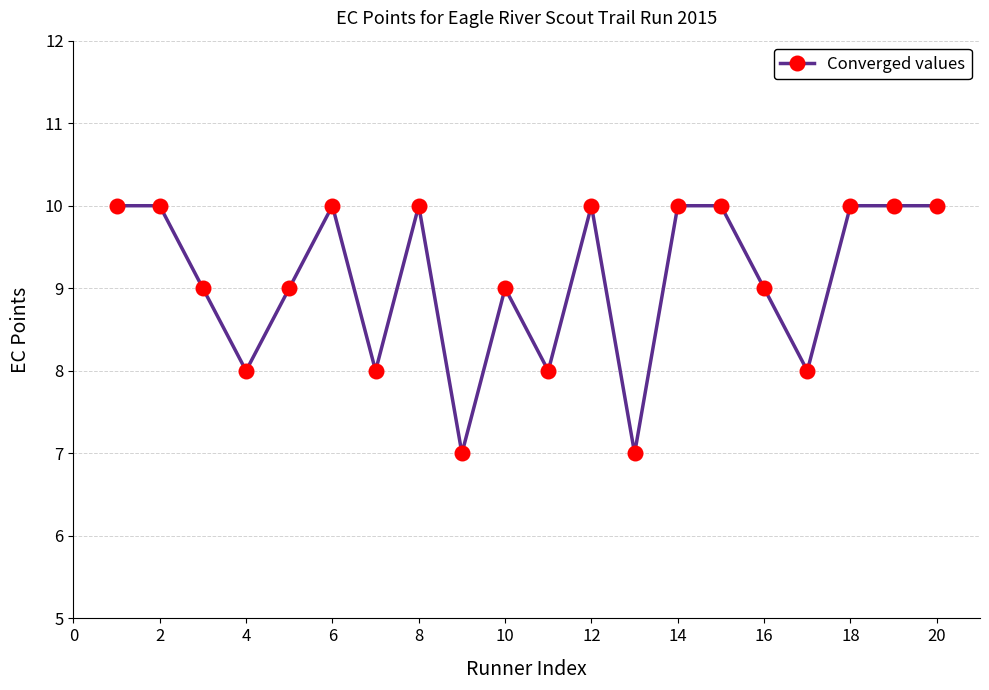

What is the average value?

9